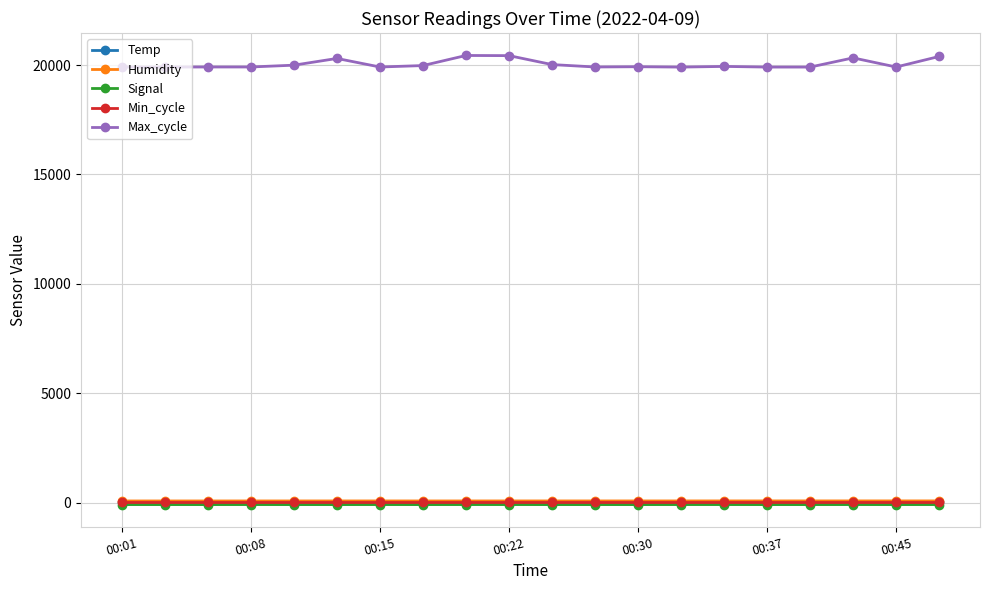

What is the difference between the second highest and second lowest values in the Humidity series?

2.2